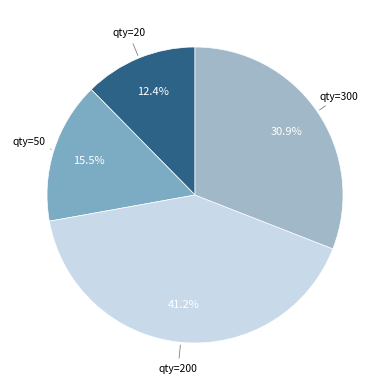

What percentage is NOT represented by qty=50?

84.5%